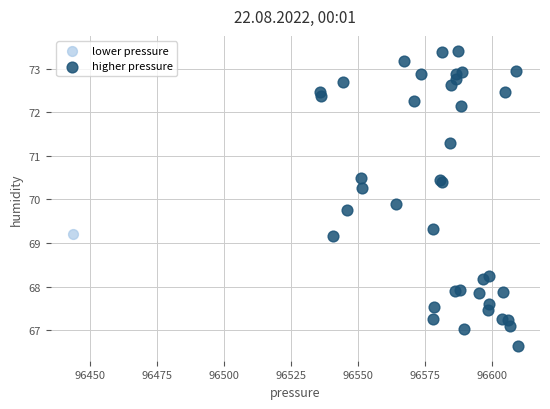

What are all the series names shown in the legend?

lower pressure, higher pressure